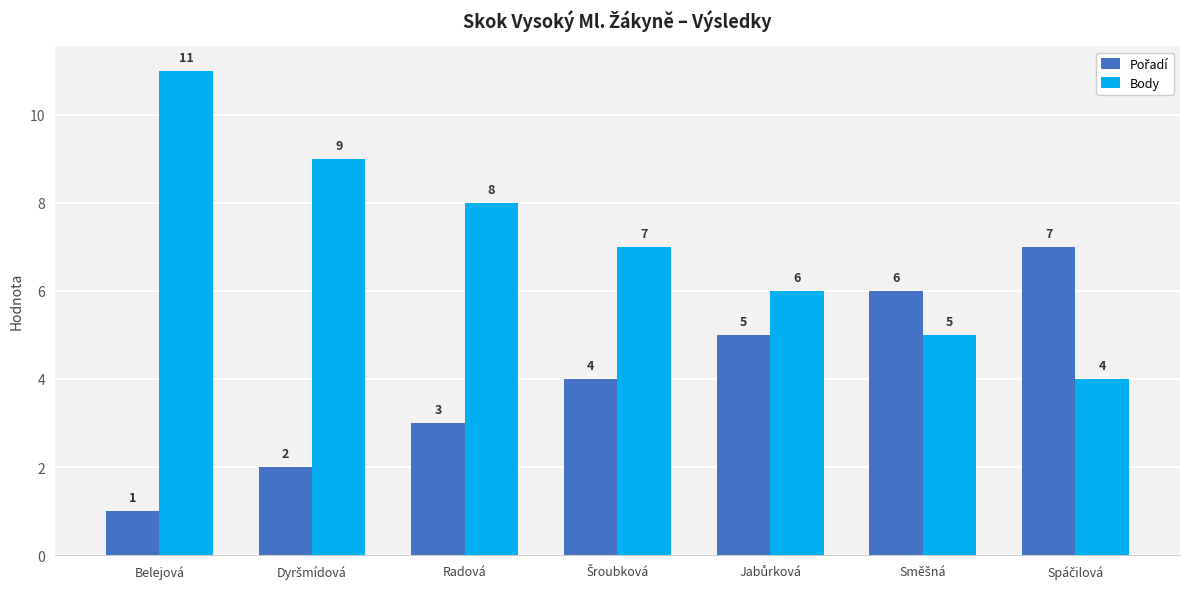

Which series has the largest range (max minus min)?

Body